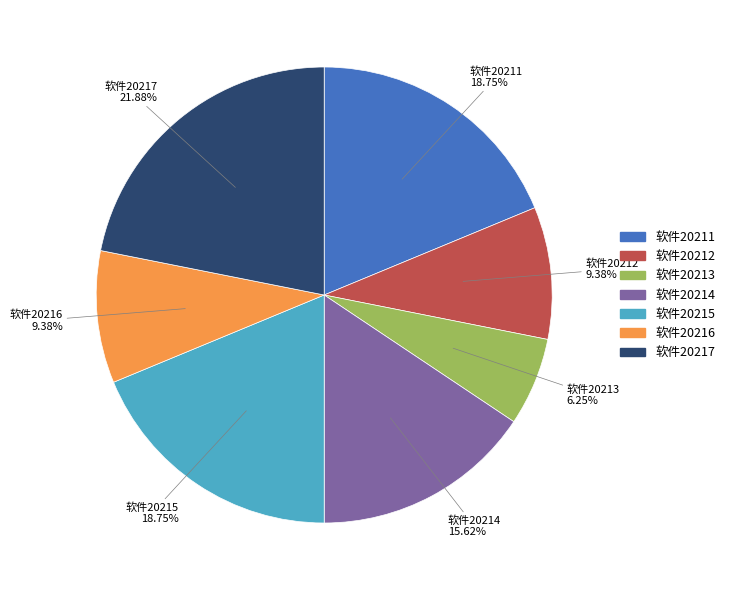

To the nearest percent, what portion does 软件20215 represent?

19%